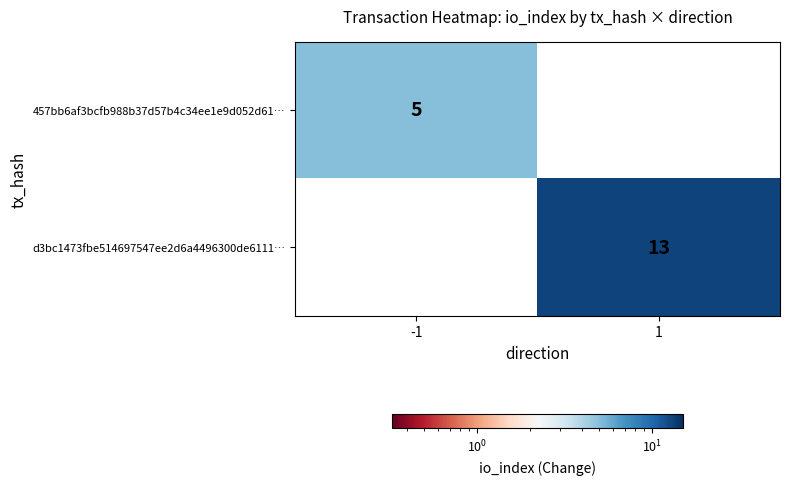

Is the value of 457bb6af3bcfb988b37d57b4c34ee1e9d052d61… at -1 greater than the value of d3bc1473fbe514697547ee2d6a4496300de6111… at 1?

No